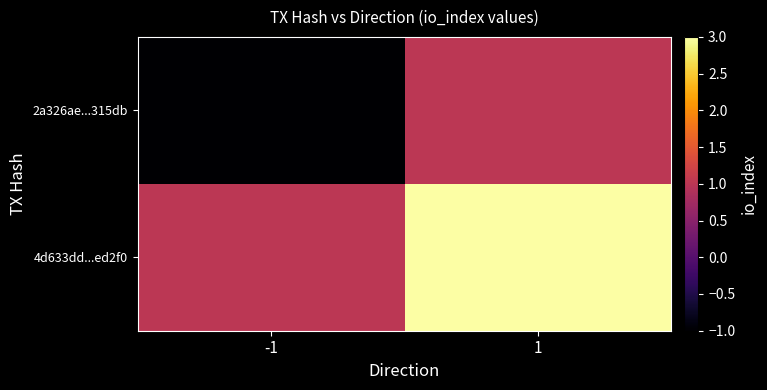

At how many categories does at least one series exceed 0?

2